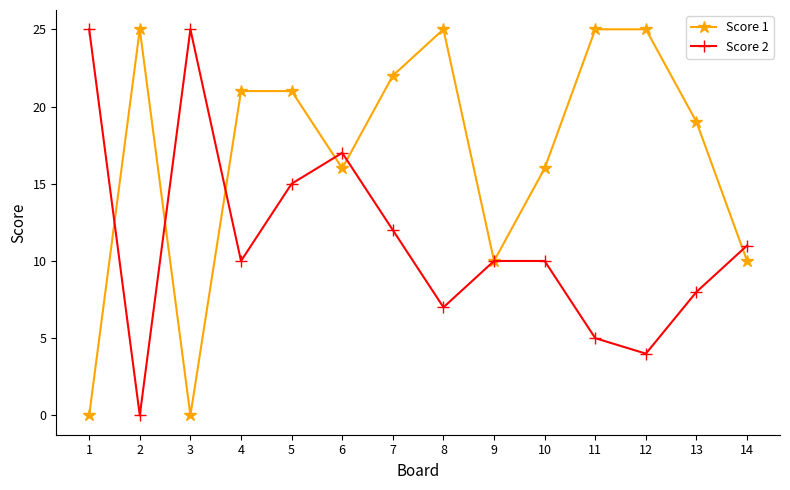

After their last crossing, which series has the higher values: Score 1 or Score 2?

Score 2